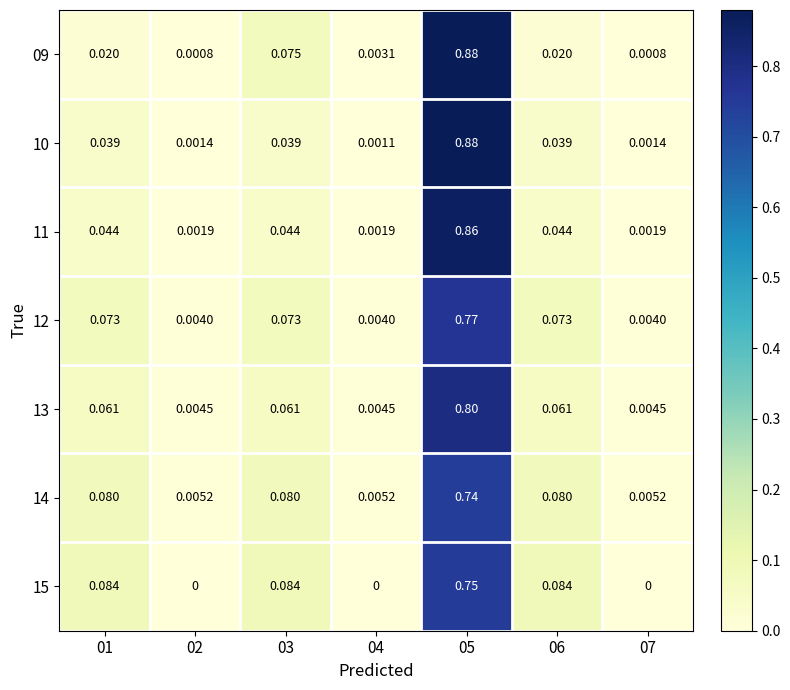

Is the value of 12 at 07 greater than the value of 10 at 03?

No